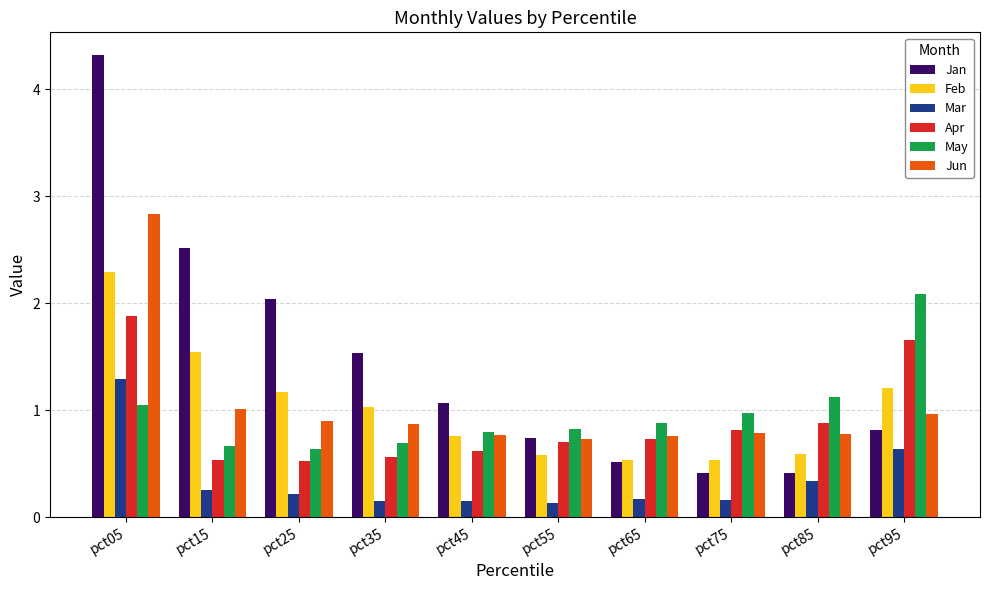

What is the highest value of the Jun series?

2.8